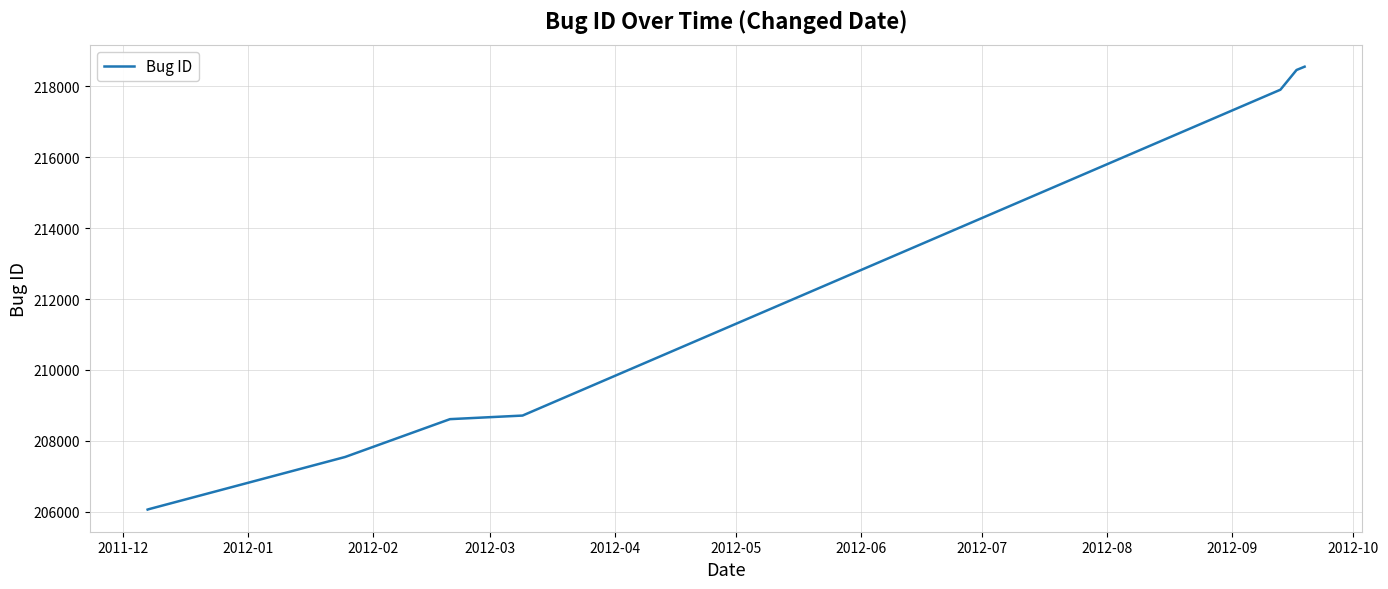

True or false: there are more than 1 points higher than both neighbors.

False